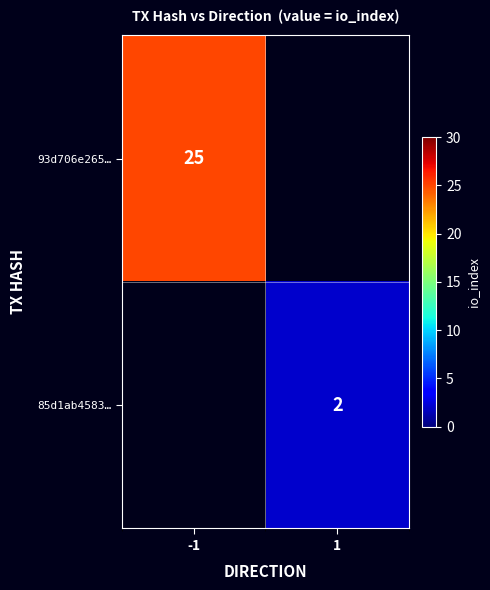

The value of 85d1ab4583… at 1 is 1. True or false?

False